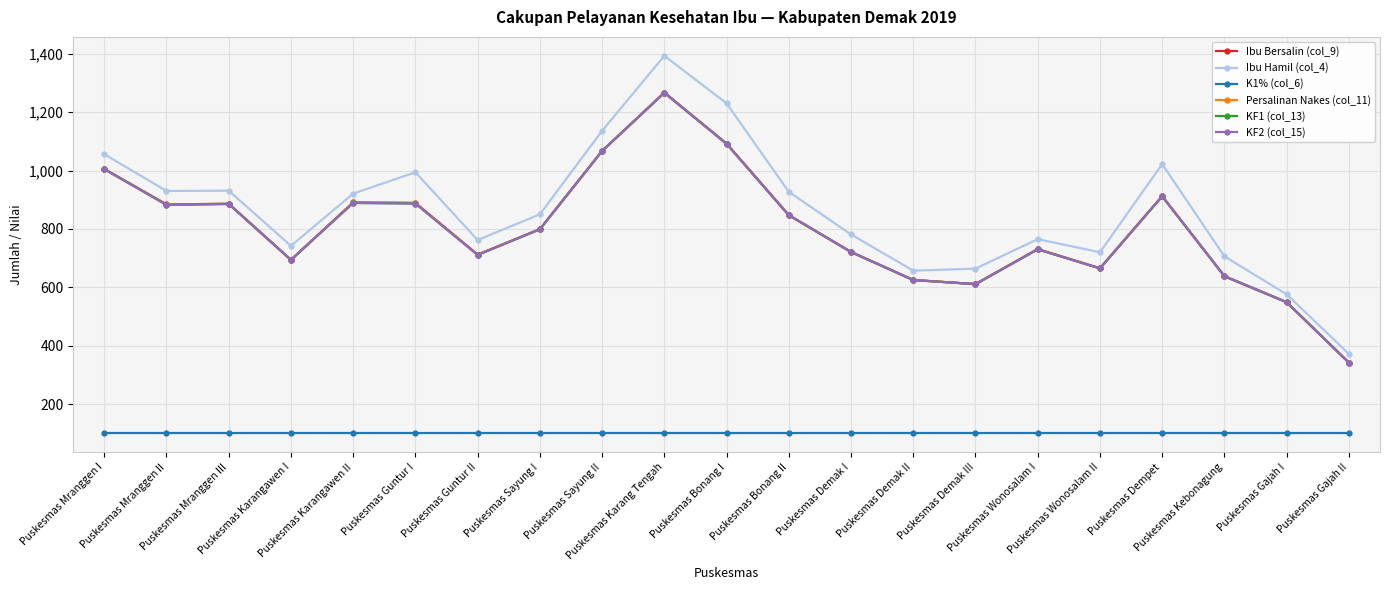

In Ibu Bersalin (col_9), how many points are higher than both neighbors (excluding endpoints)?

5